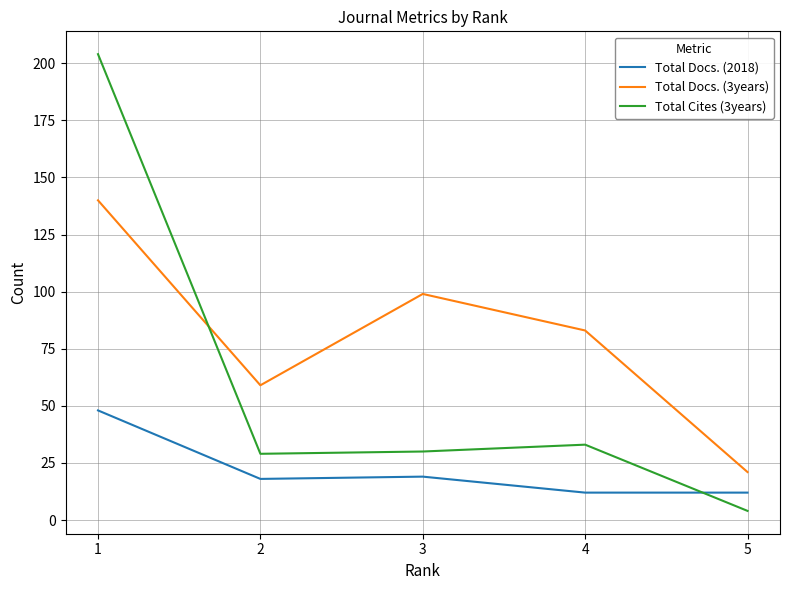

Which series has the largest range (max minus min)?

Total Cites (3years)